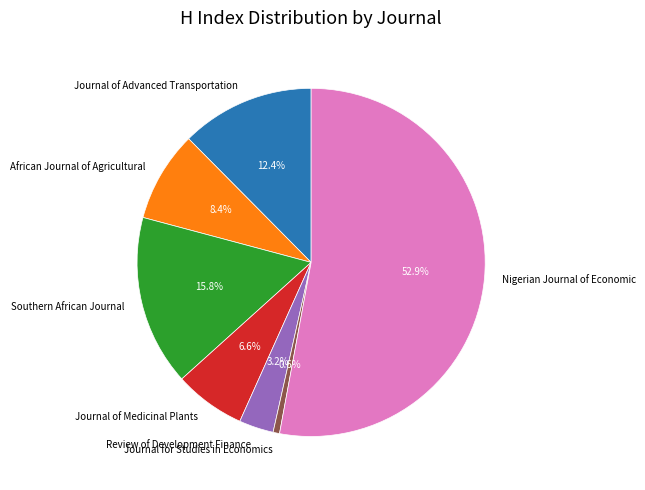

Between Journal of Advanced Transportation and Journal for Studies in Economics, which is larger?

Journal of Advanced Transportation